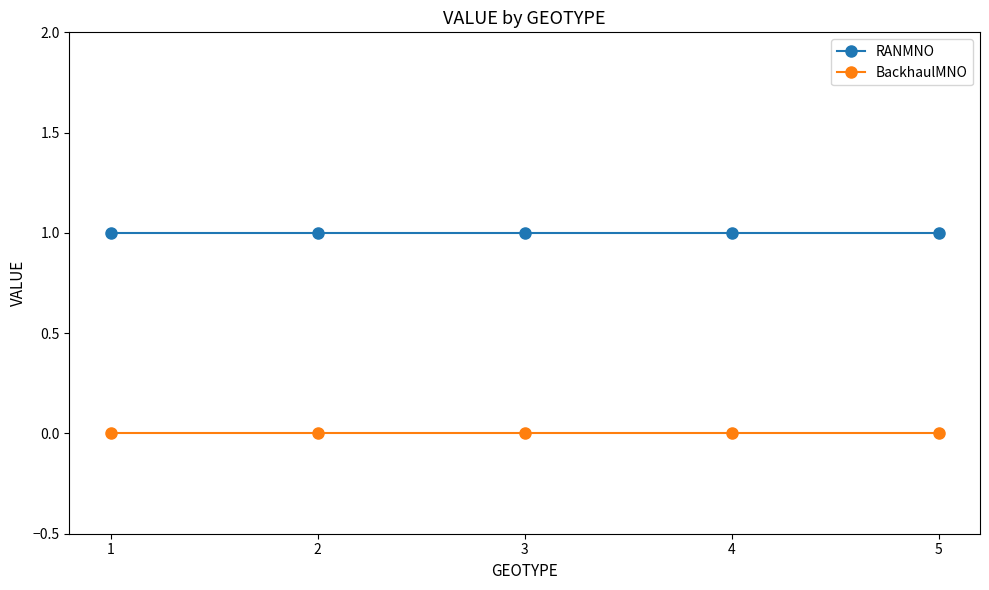

True or false: RANMNO and BackhaulMNO cross at least once.

False